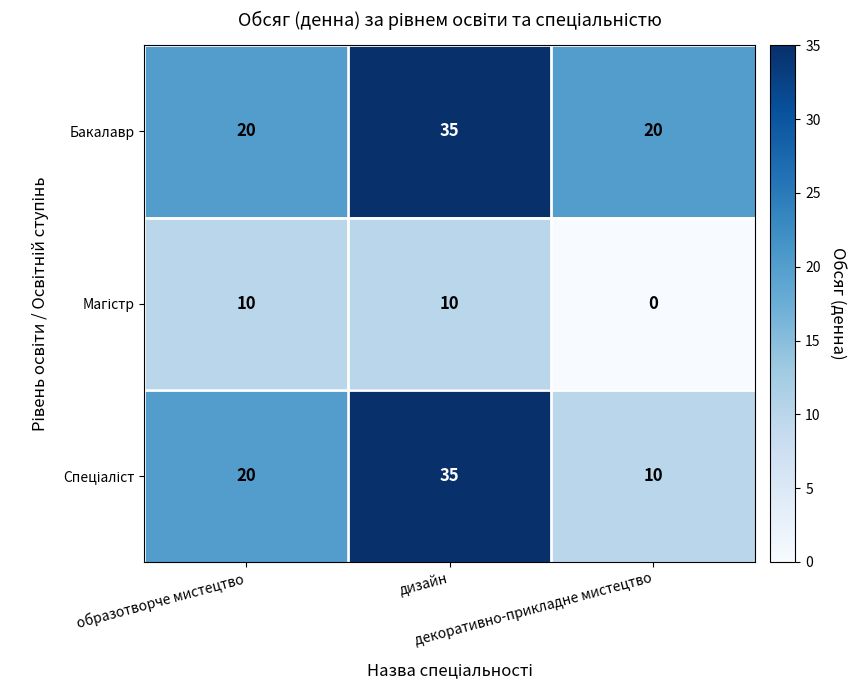

What is the lowest value of the Бакалавр series?

20